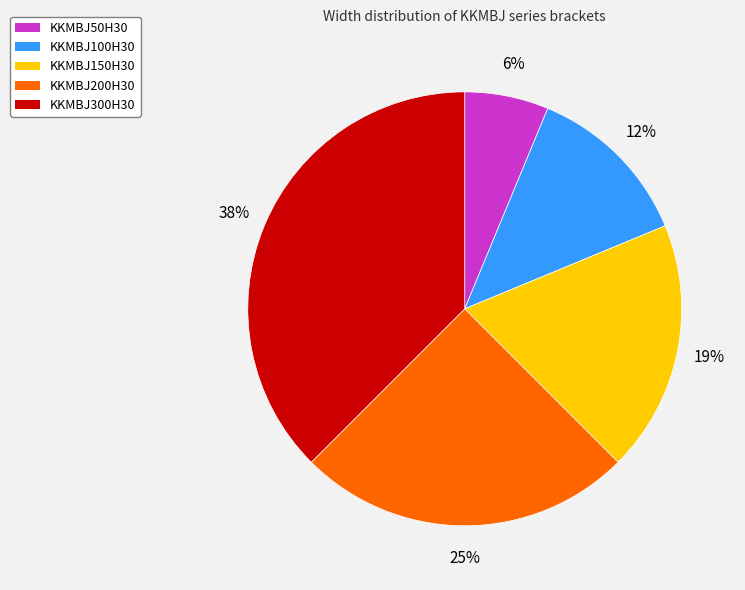

Do KKMBJ50H30 and KKMBJ300H30 together represent more than half of the pie?

No